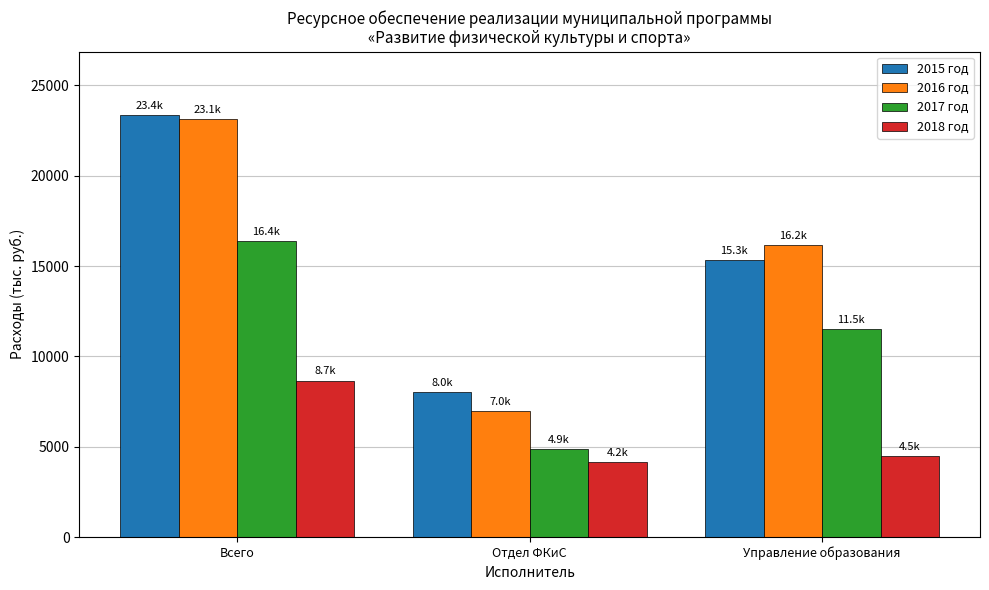

The 2015 год series shows 23359.6 at Всего. True or false?

True